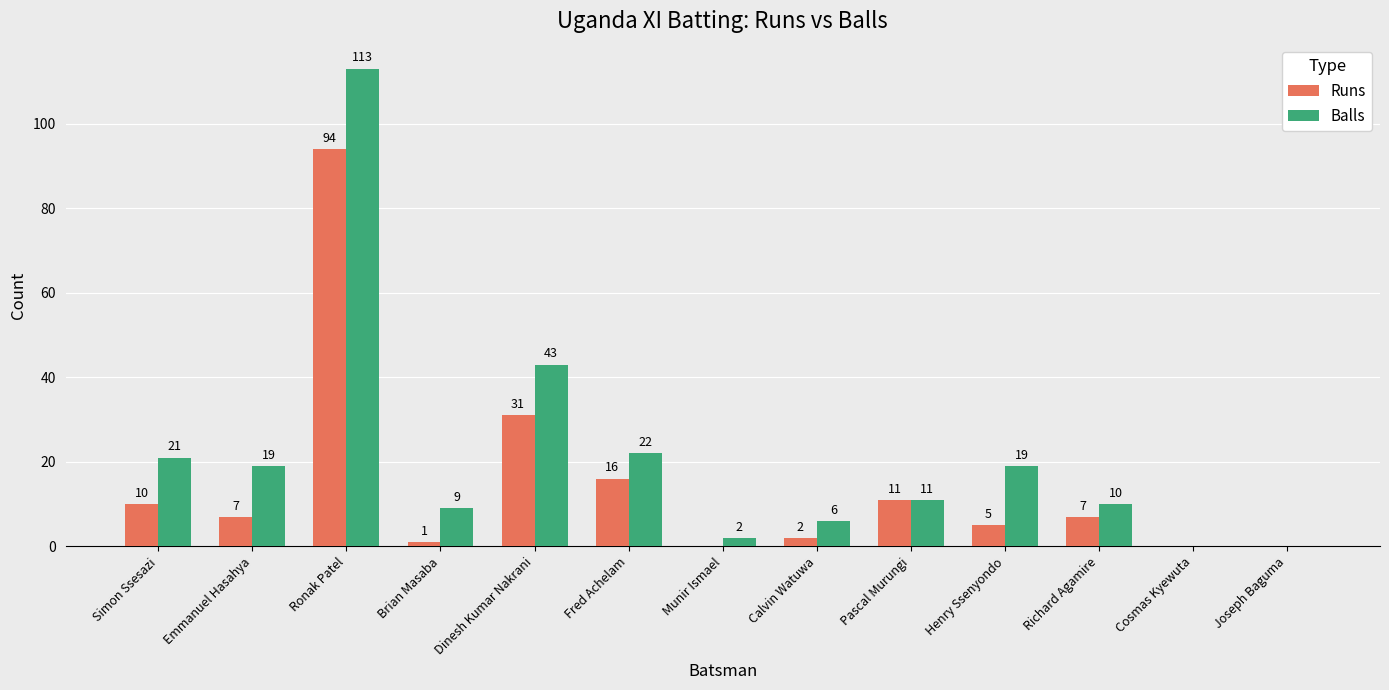

Are the bars horizontal?

No